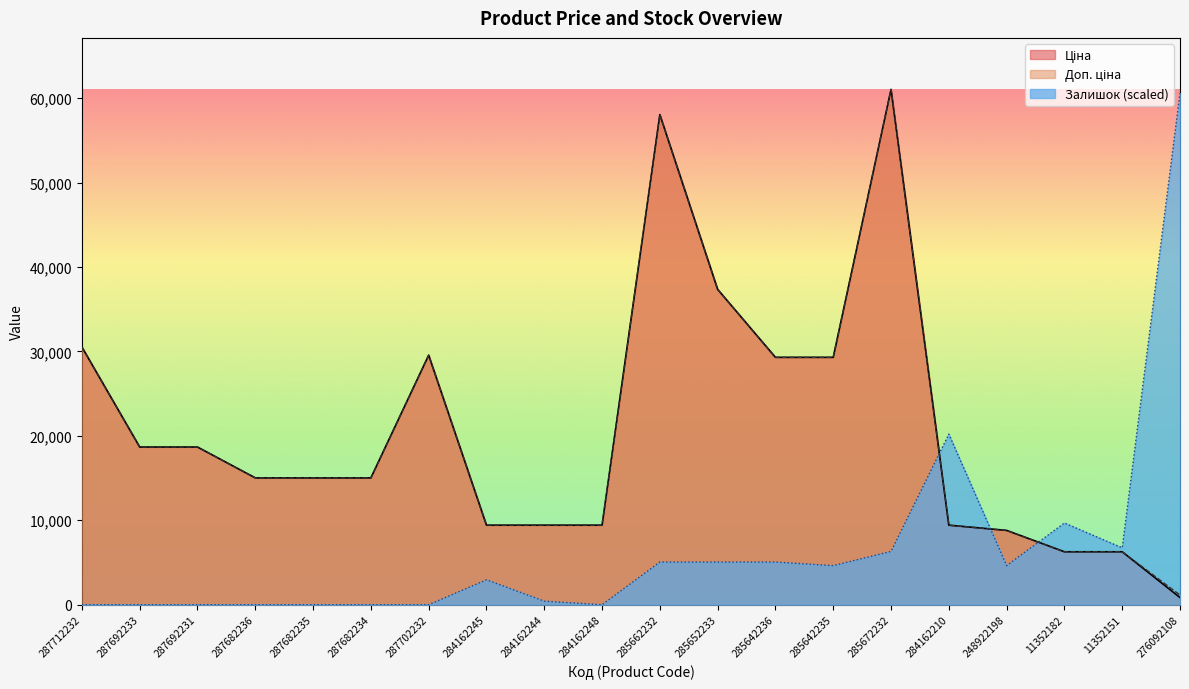

Which has a higher value, 285662232 or 285642236?

285662232